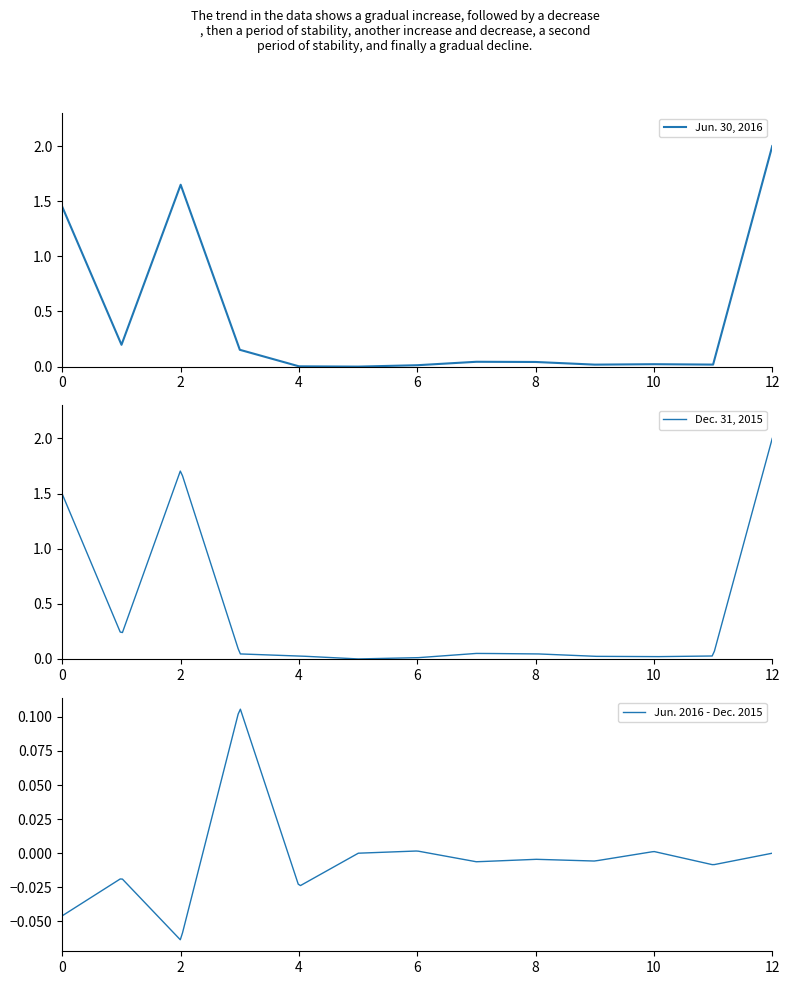

Which category has the highest value in the Dec. 31, 2015 series?

12